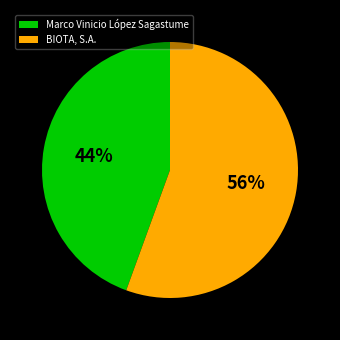

To the nearest percent, what is the combined percentage of BIOTA, S.A. and Marco Vinicio López Sagastume?

100%